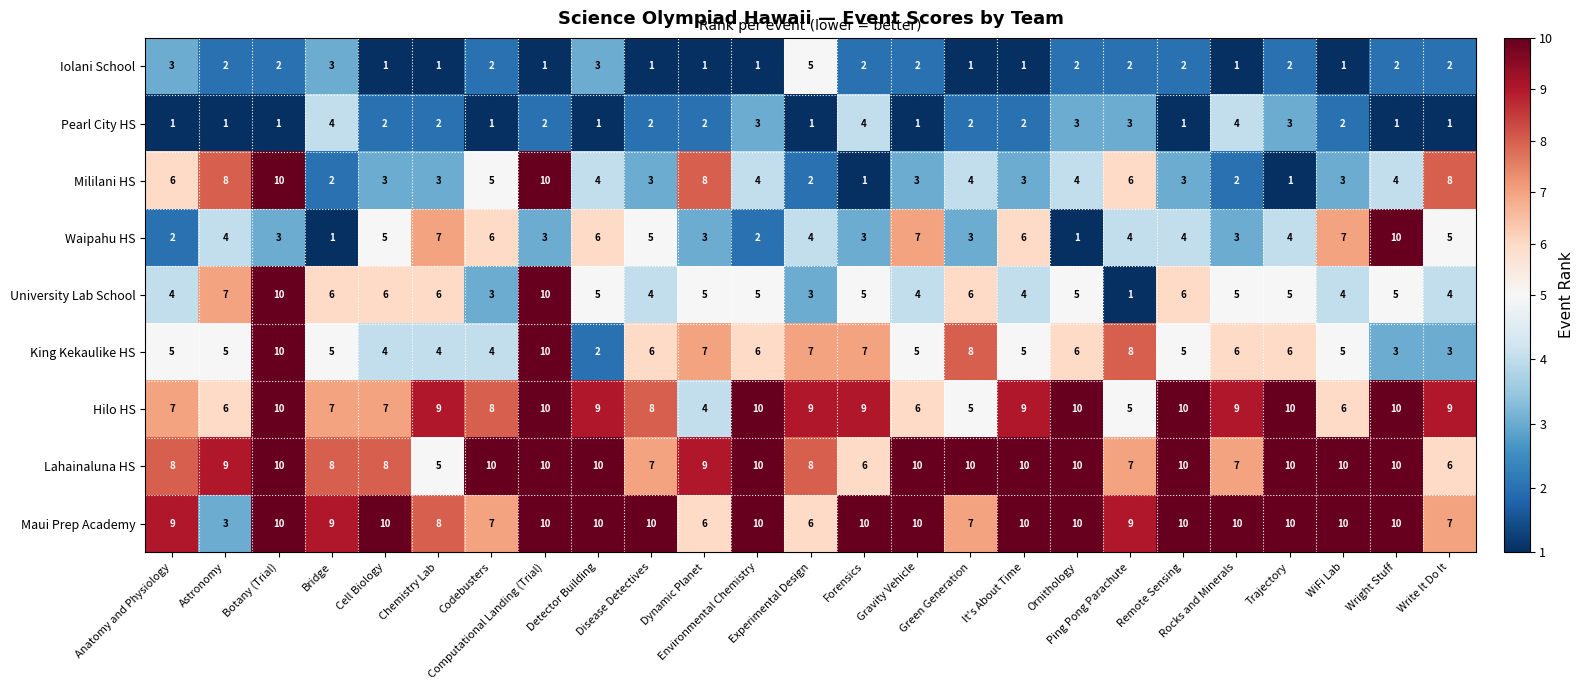

How many University Lab School values are between 4 and 6?

19